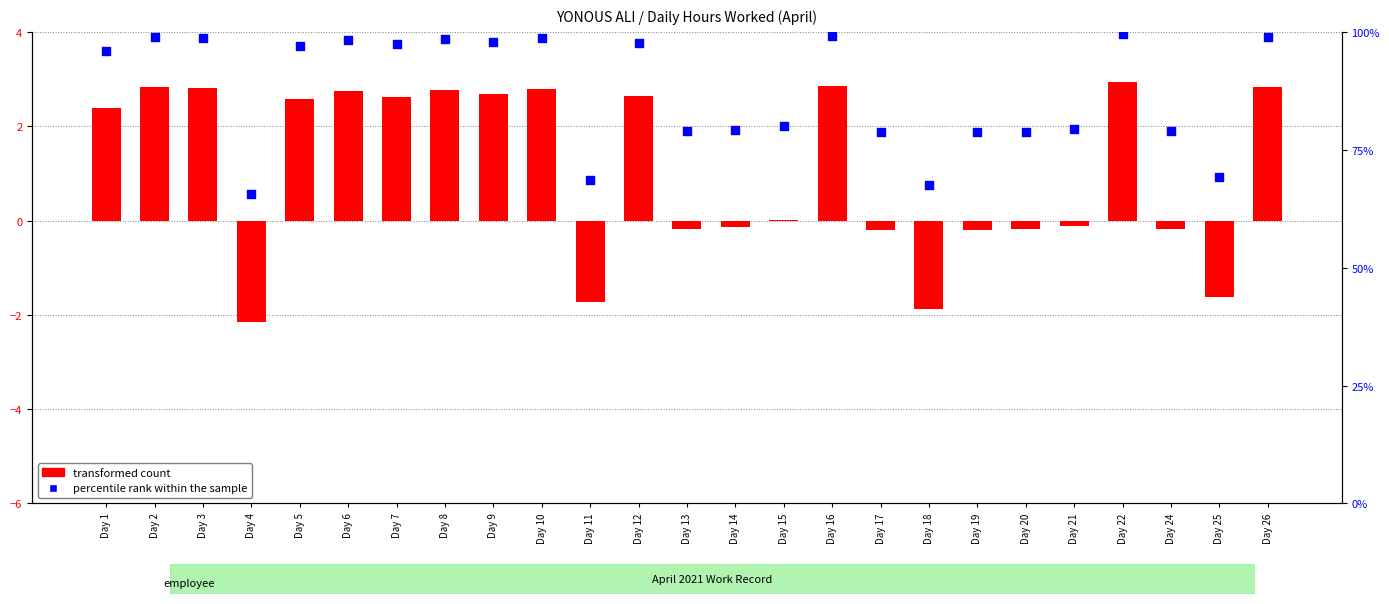

Is the value of percentile rank within the sample at Day 6 greater than the value of transformed count at Day 7?

Yes